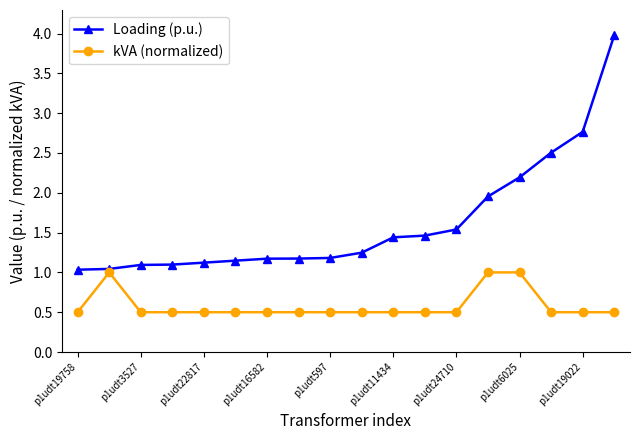

Which series has the largest total across all categories?

Loading (p.u.)